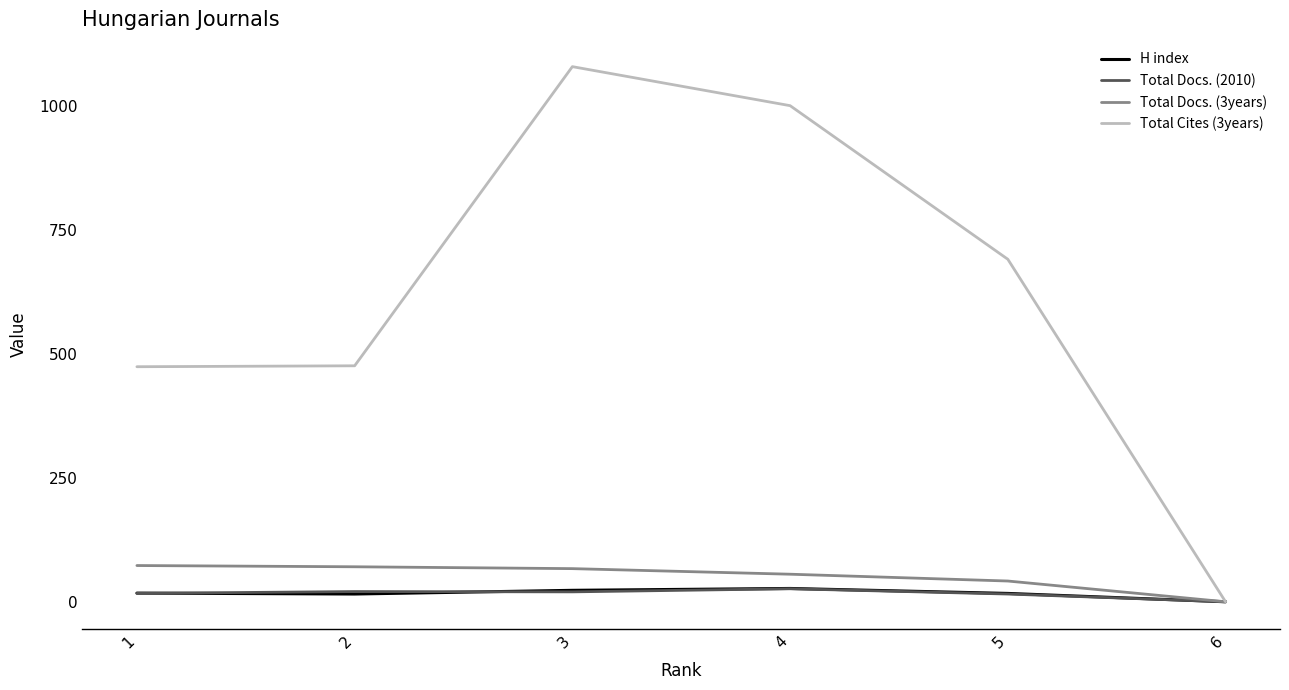

What are all the series names shown in the legend?

H index, Total Docs. (2010), Total Docs. (3years), Total Cites (3years)